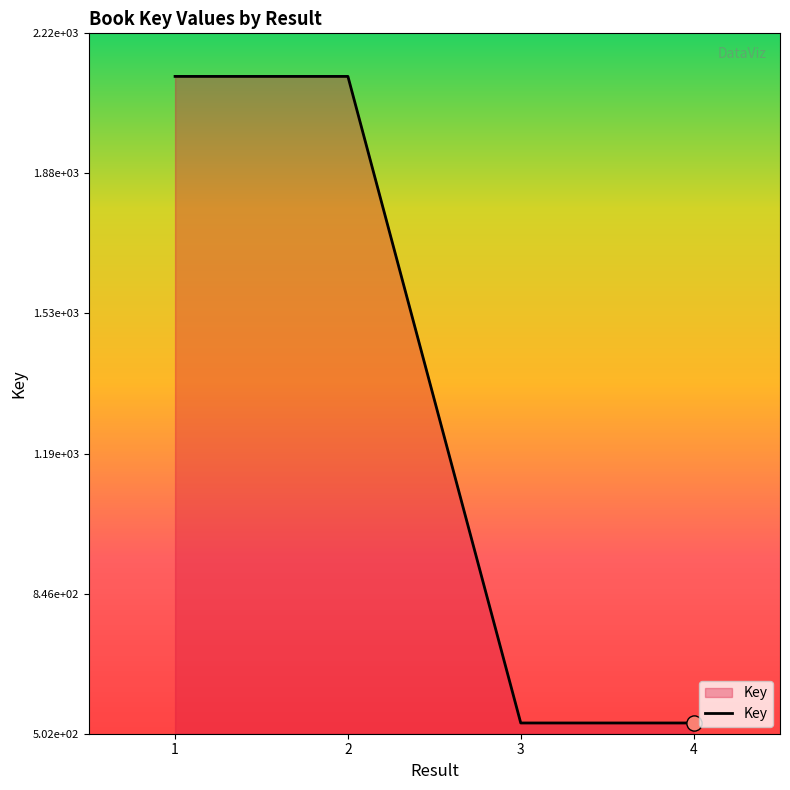

Approximately how many times larger is the value at 4 compared to 3?

1.0